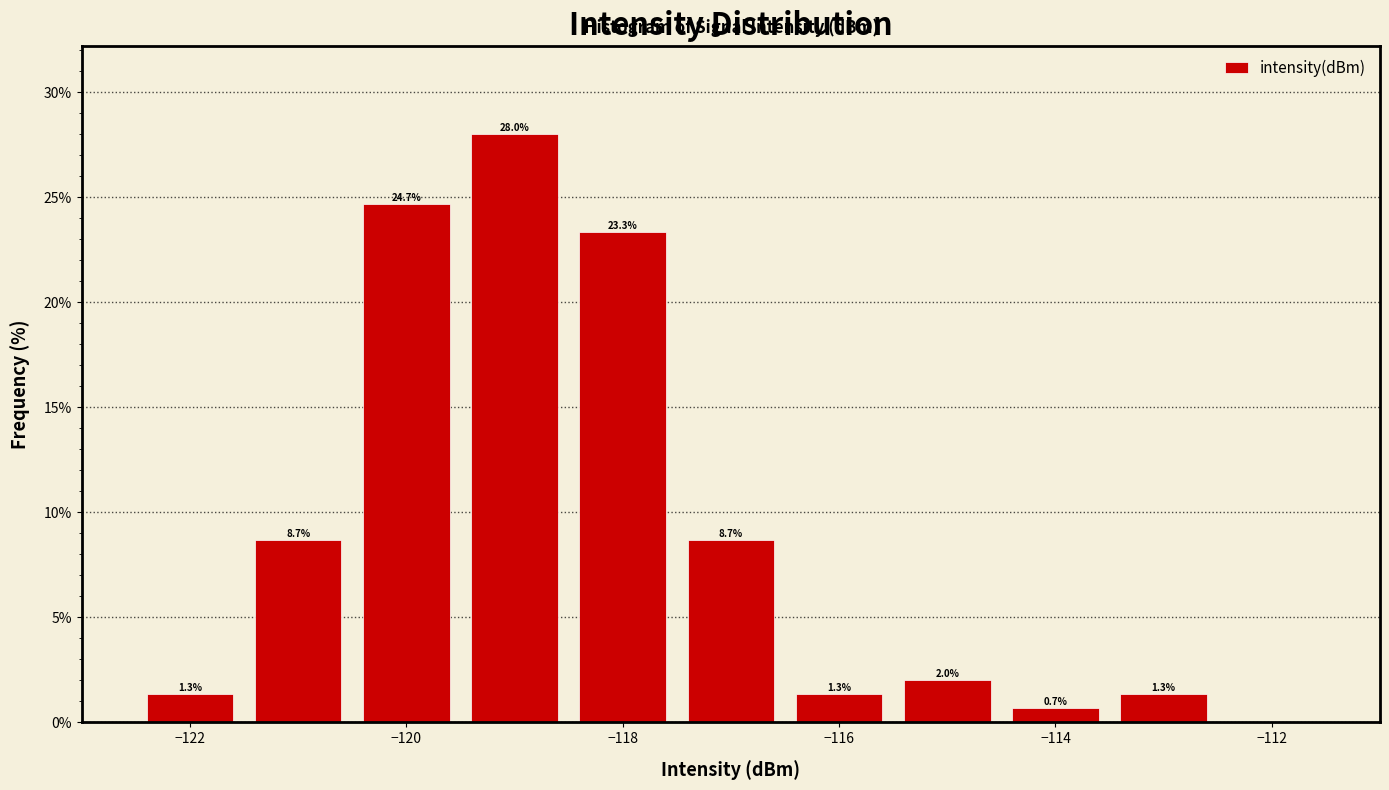

Which range on the x-axis has the tallest bar?

-119.5 to -118.5